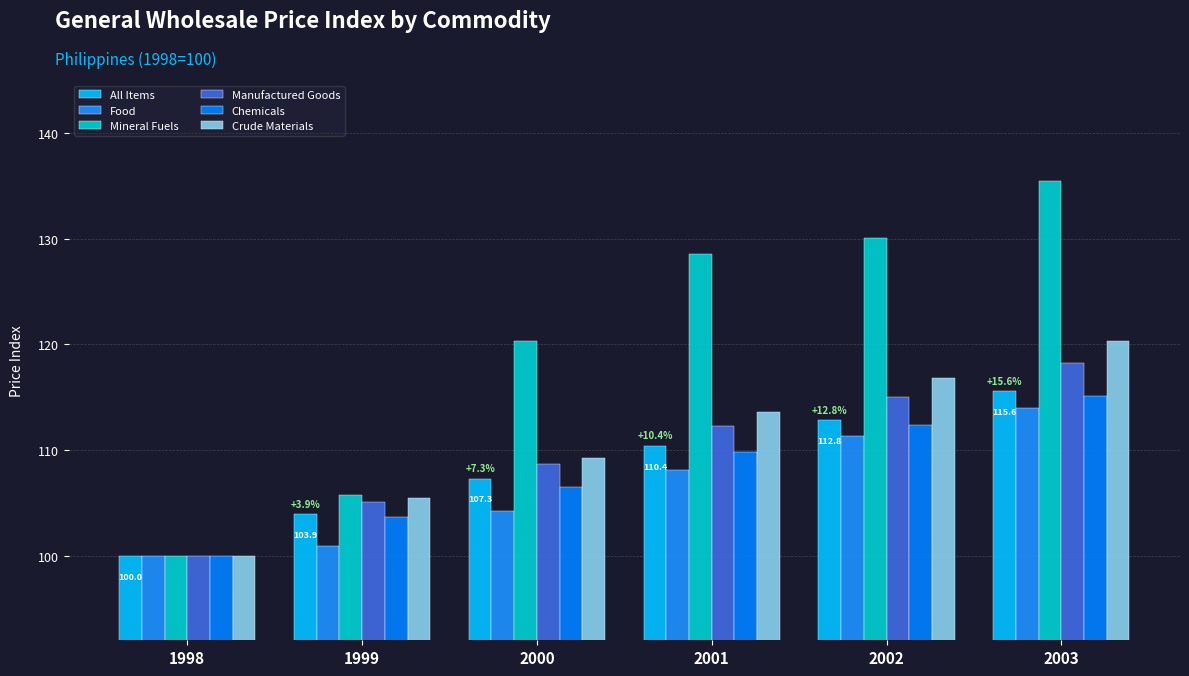

Where is Manufactured Goods nearest to the value 109?

2000